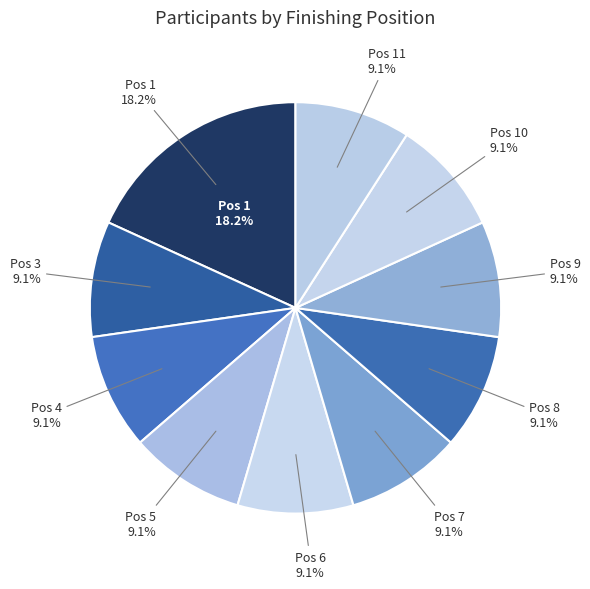

Which category has the smallest portion of the pie?

Position 3